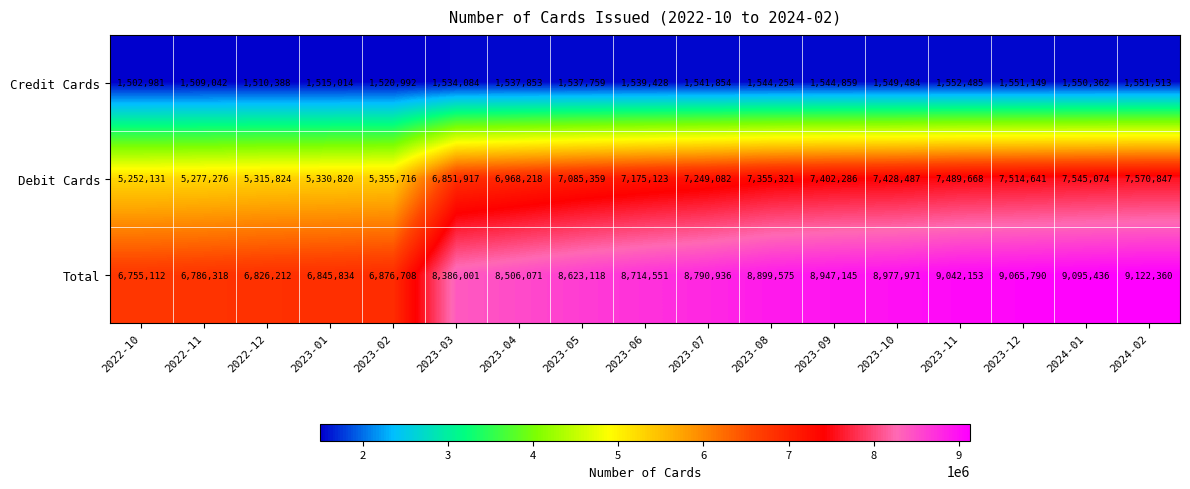

Which series changed the most between 2022-10 and 2024-01?

Total